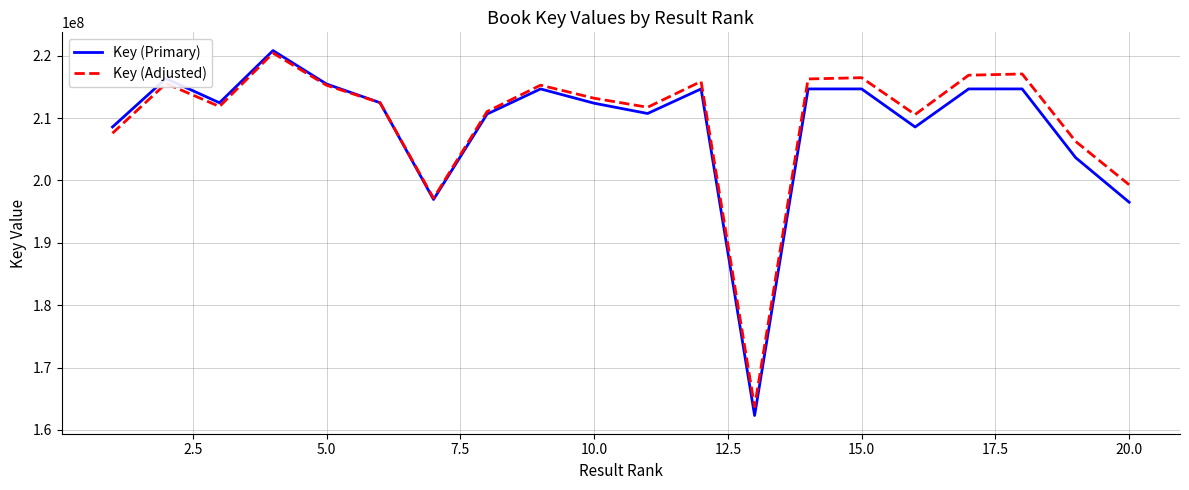

What is the maximum value shown in the chart?

220838428